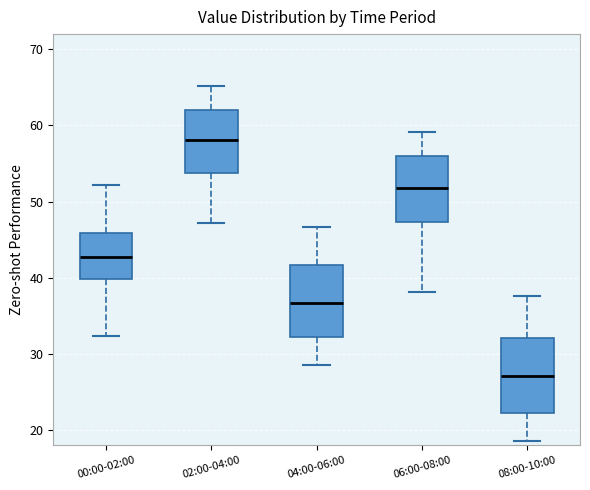

Reading left to right, transcribe this box plot: for each box, give where its median line is, the range the box spans, and where its two whiskers end, as read against the y-axis. The values are not printed on the chart, so give them approximately, as read against the axis.

00:00-02:00: median 43, box 40 to 46, whiskers 32 to 52
02:00-04:00: median 58, box 54 to 62, whiskers 47 to 65
04:00-06:00: median 37, box 32 to 42, whiskers 29 to 47
06:00-08:00: median 52, box 47 to 56, whiskers 38 to 59
08:00-10:00: median 27, box 22 to 32, whiskers 19 to 38